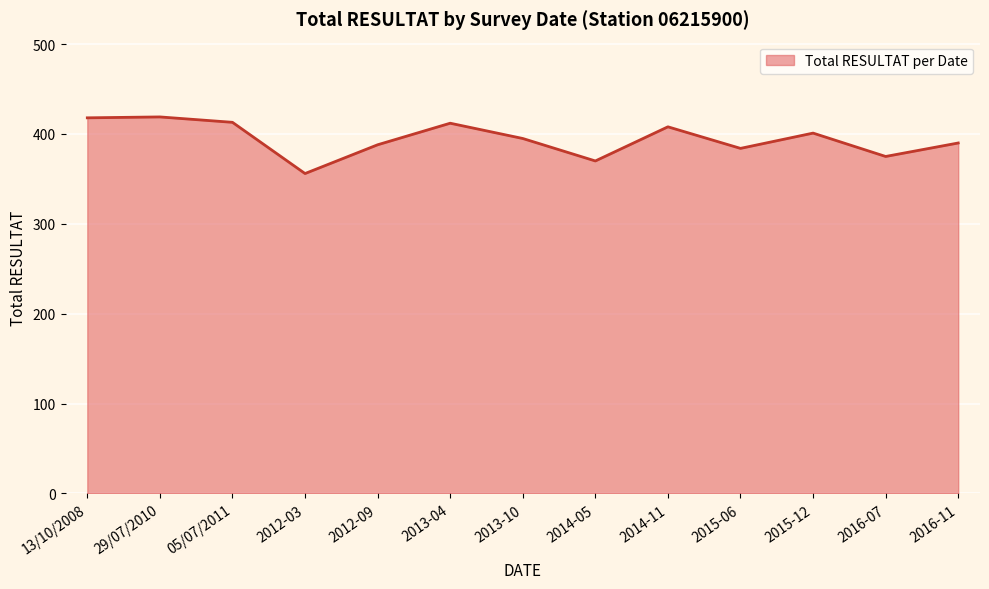

What is the ratio of the value at 2016-11 to the value at 29/07/2010?

0.9